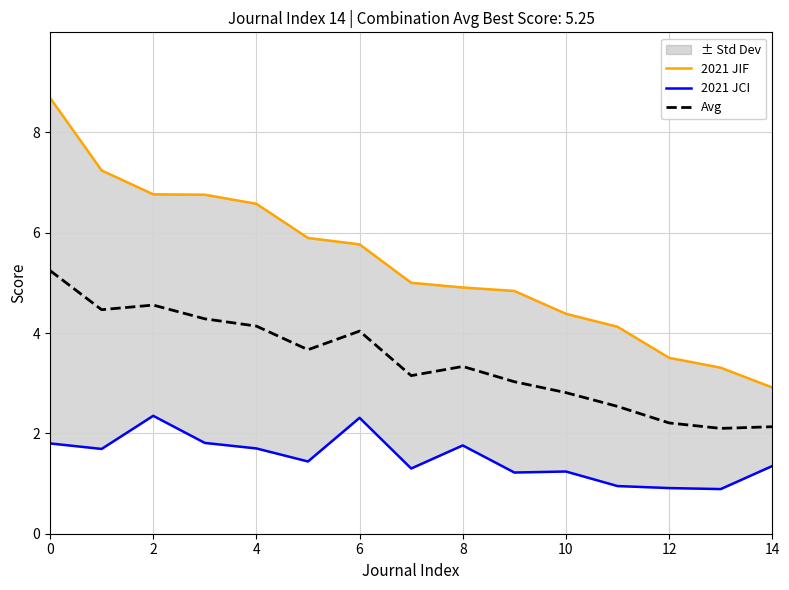

The Avg series shows 4.5 at 10. True or false?

False